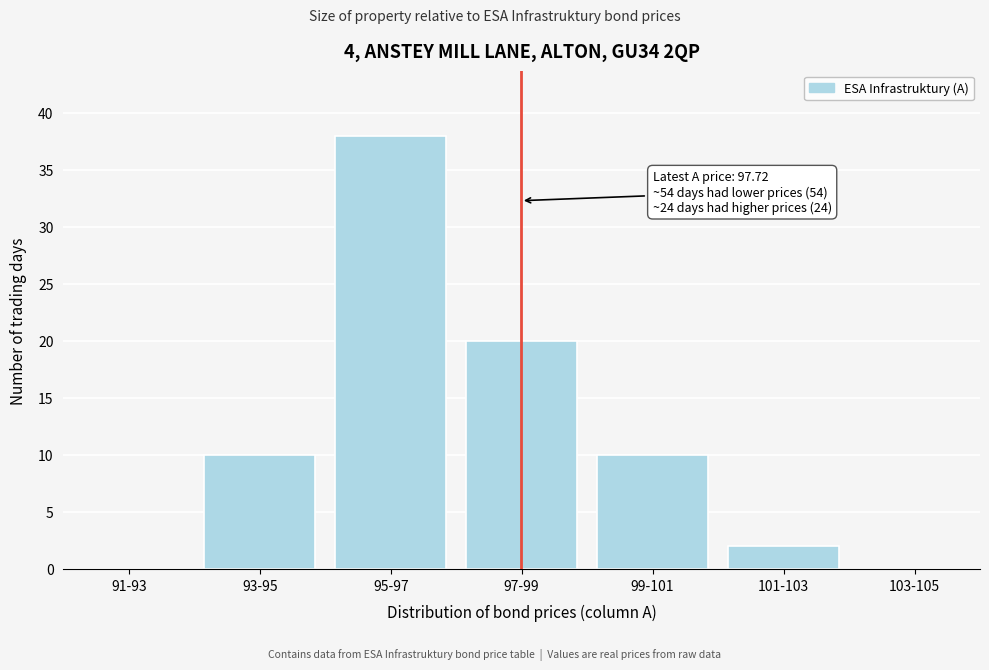

Reading left to right, what are all the values shown in this chart?

91-93=0	93-95=10	95-97=38	97-99=20	99-101=10	101-103=2	103-105=0